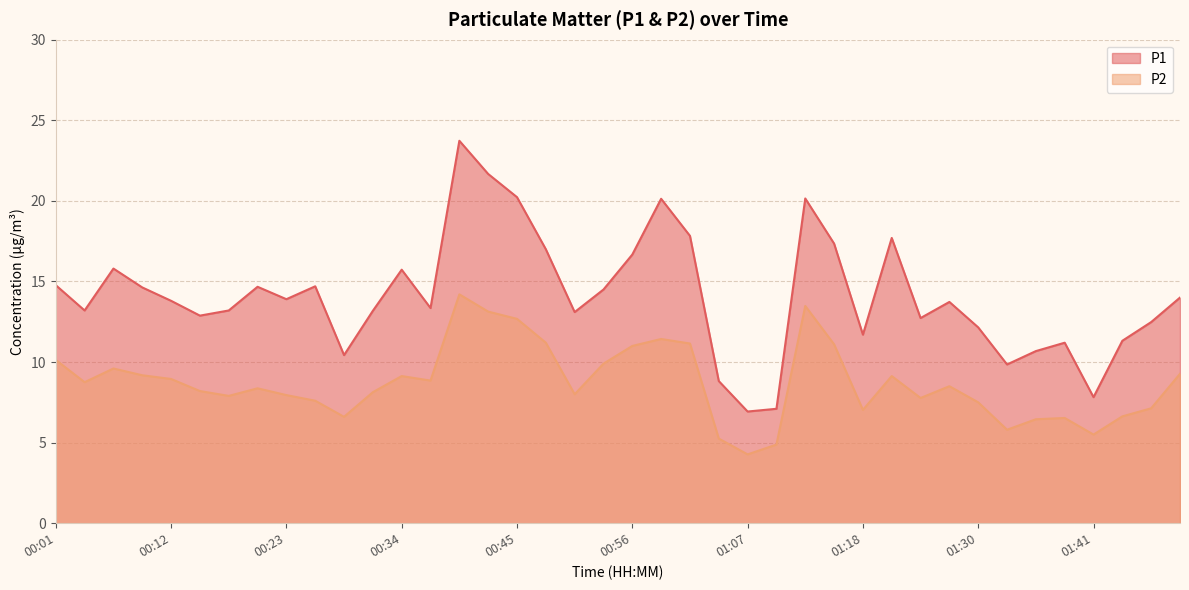

At which category is the sum across all series the highest?

00:40